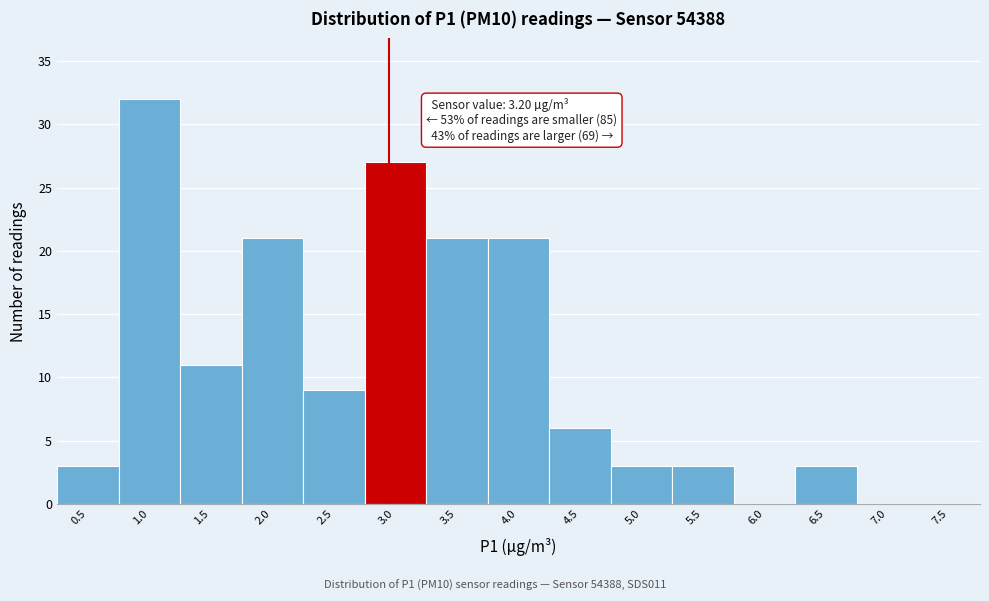

Reading right to left, what are all the values shown in this chart?

7.5=0	7.0=0	6.5=3	6.0=0	5.5=3	5.0=3	4.5=6	4.0=21	3.5=21	3.0=27	2.5=9	2.0=21	1.5=11	1.0=32	0.5=3